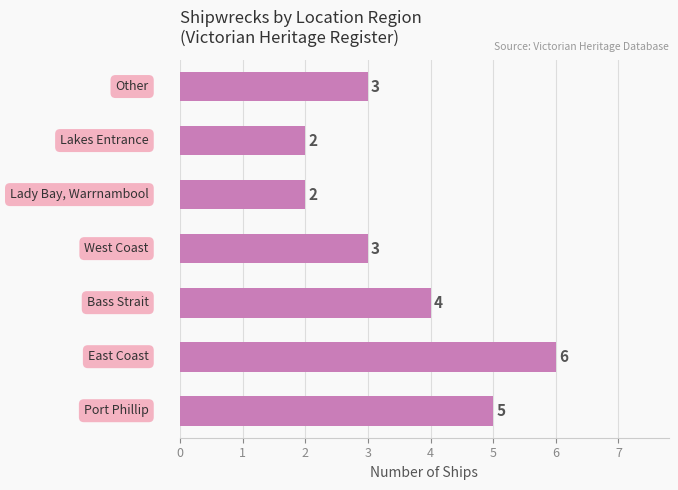

What is the difference between the maximum and minimum values?

4